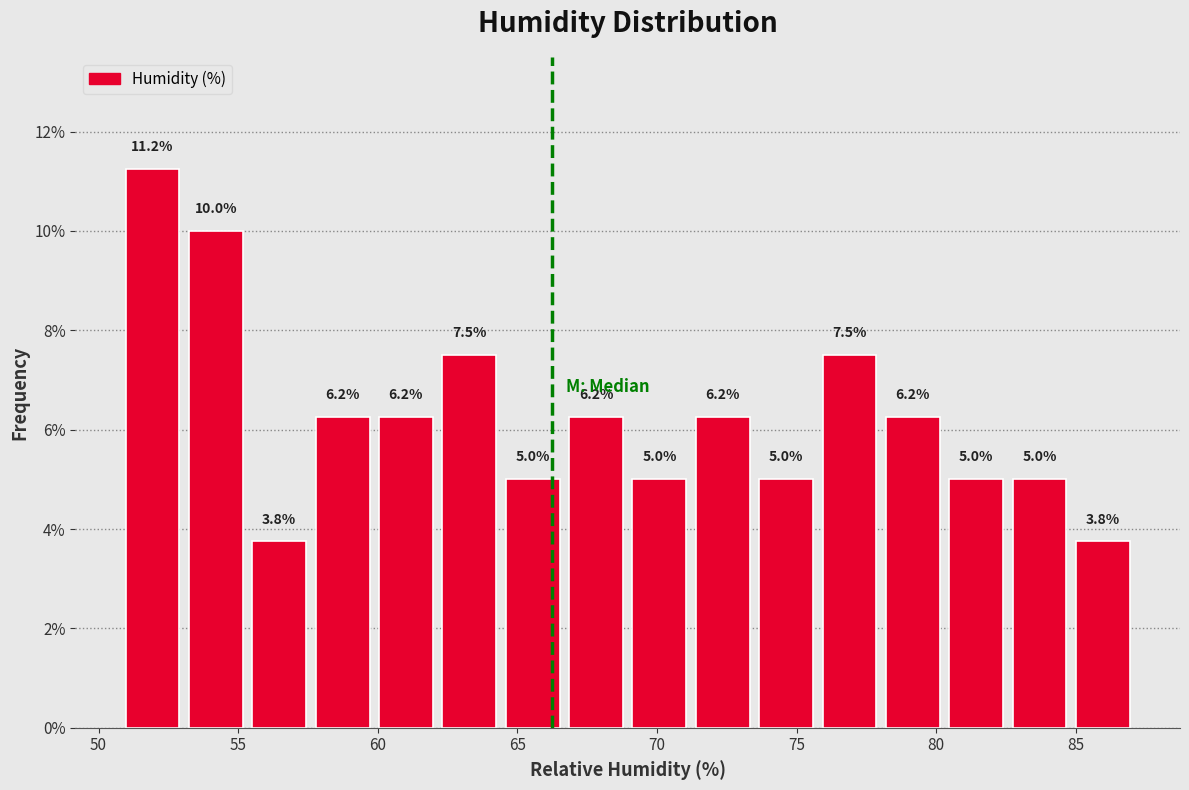

Reading left to right, transcribe this chart: for each bar, give the range it covers on the x-axis and its height. The bar edges are not printed on the chart, so give them approximately, as read against the axis.

51.0 to 53.0: 11.2
53.0 to 55.5: 10.0
55.5 to 57.5: 3.8
57.5 to 60.0: 6.2
60.0 to 62.0: 6.2
62.0 to 64.5: 7.5
64.5 to 66.5: 5.0
66.5 to 69.0: 6.2
69.0 to 71.0: 5.0
71.0 to 73.5: 6.2
73.5 to 76.0: 5.0
76.0 to 78.0: 7.5
78.0 to 80.5: 6.2
80.5 to 82.5: 5.0
82.5 to 85.0: 5.0
85.0 to 87.0: 3.8